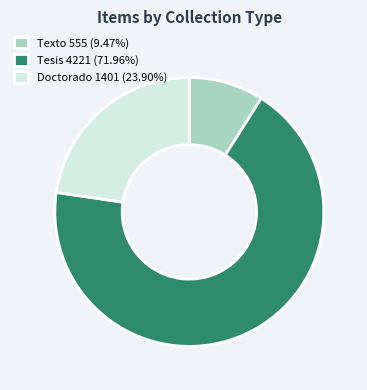

Do Doctorado 1401 (23.90%) and Texto 555 (9.47%) together represent more than half of the pie?

No